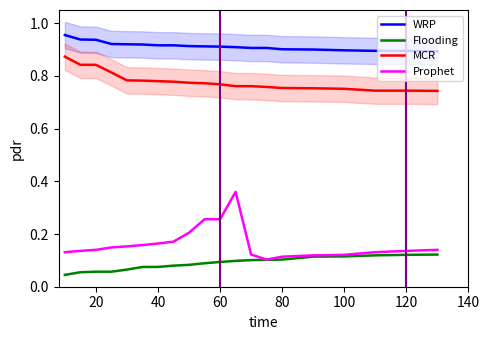

Is it true that WRP equals 0.9 at 20?

True